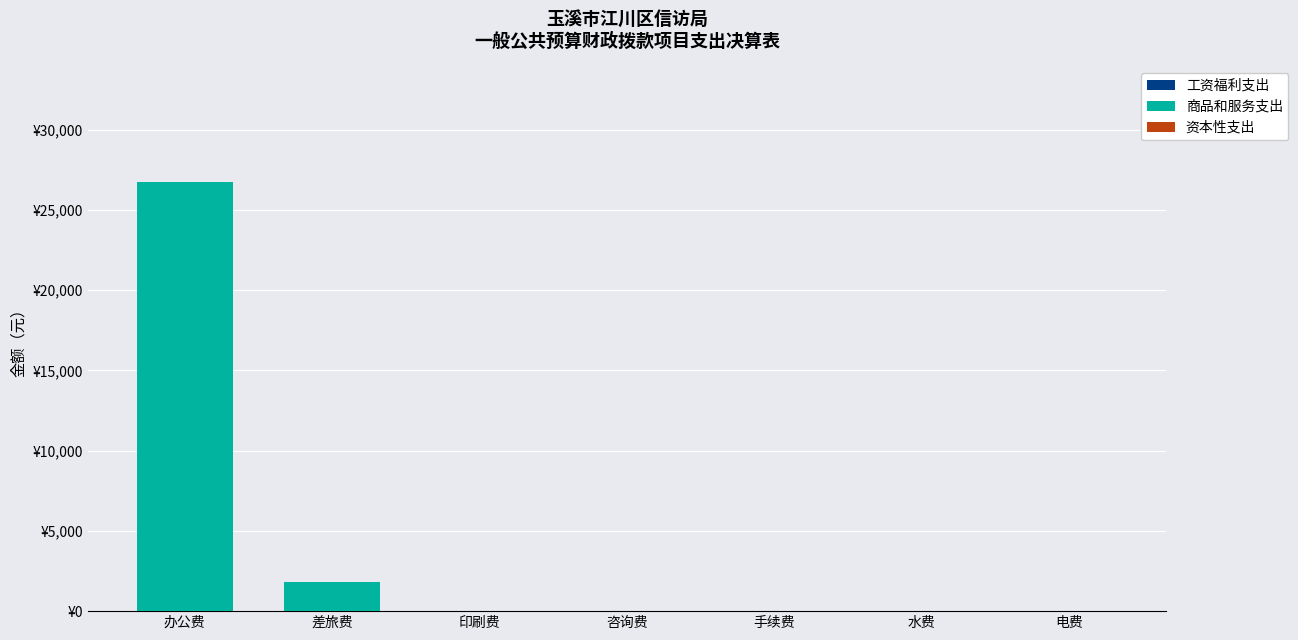

What is the label of the 2nd bar from the left?

差旅费